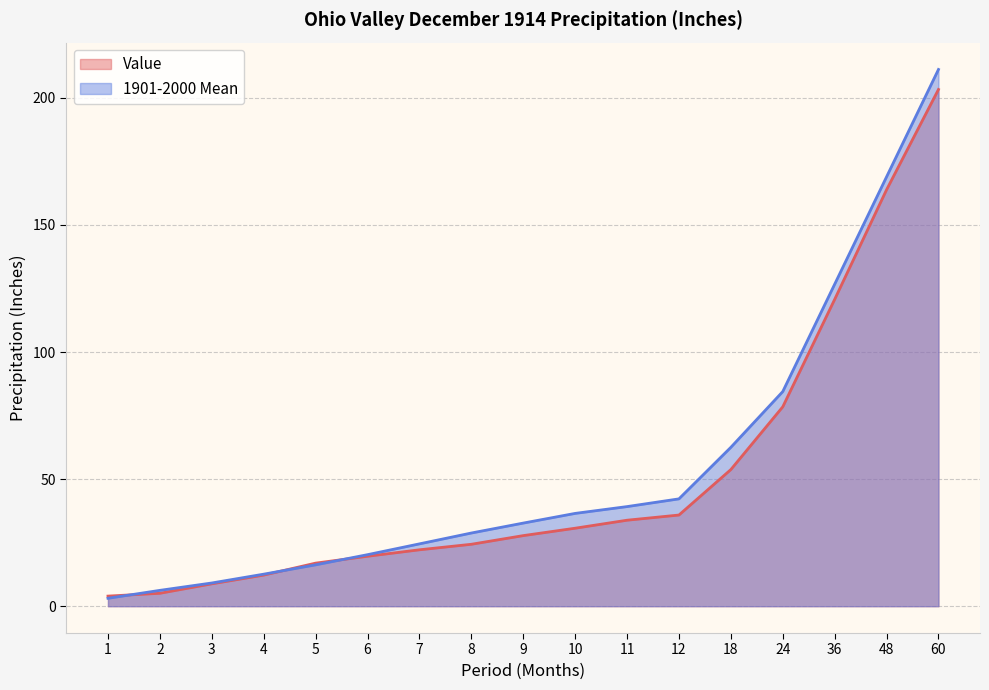

After their last crossing, which series has the higher values: Value or 1901-2000 Mean?

1901-2000 Mean